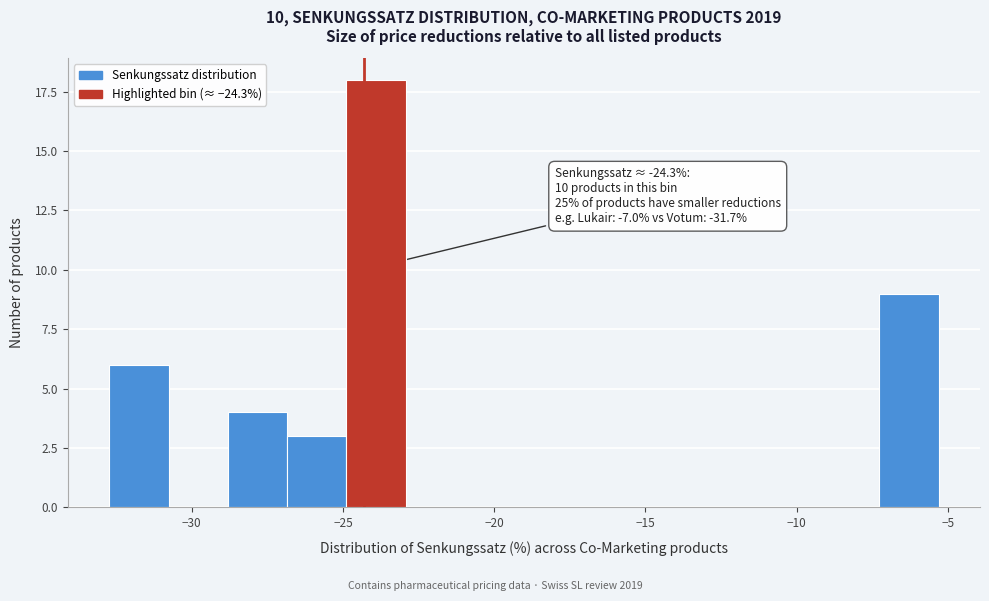

Read against the x-axis, roughly where is the centre of the tallest bar?

-24.0